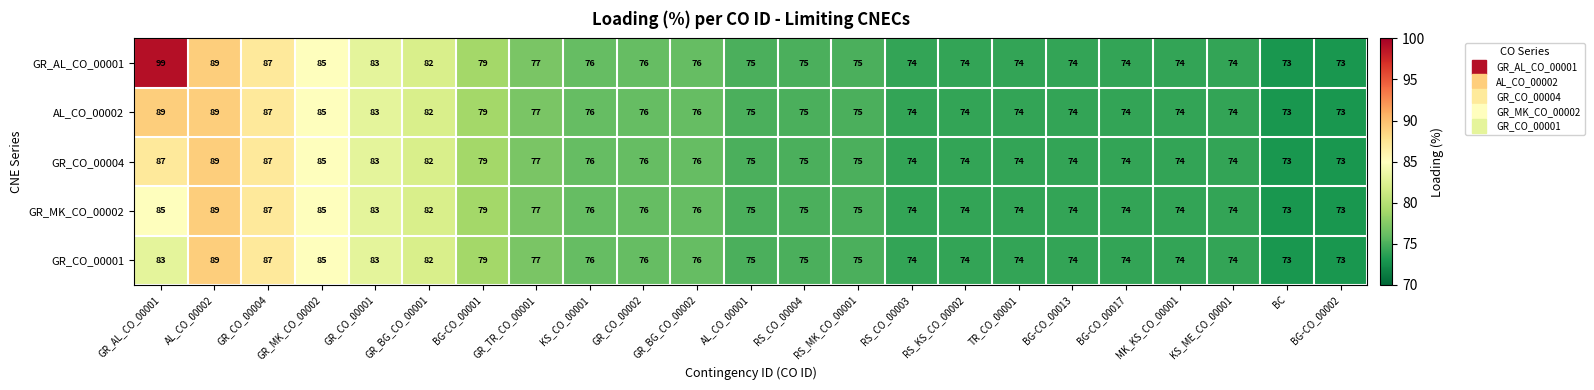

What is the sum of all GR_AL_CO_00001 values?

1798